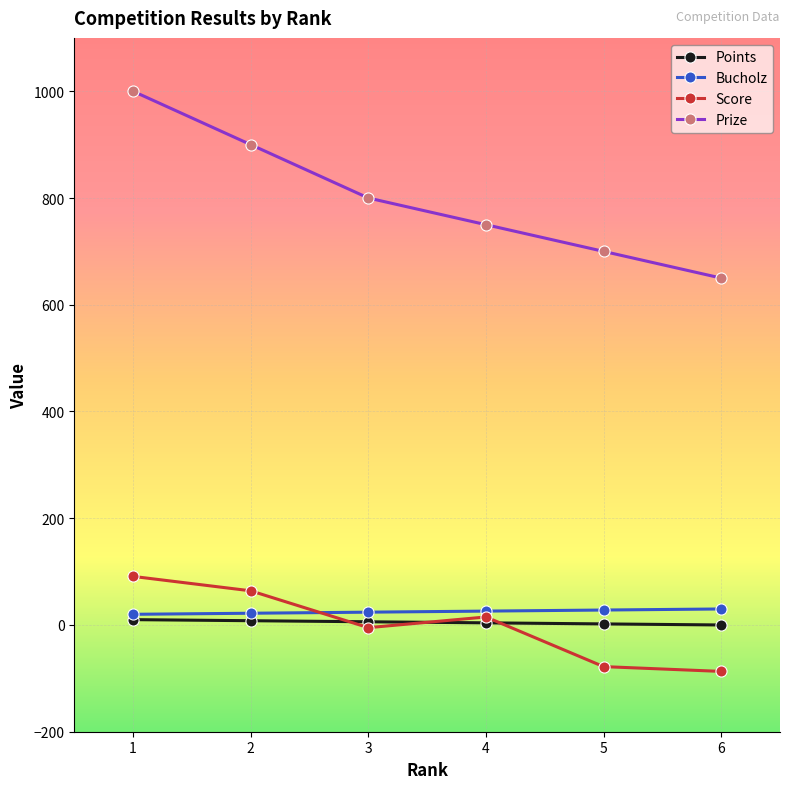

True or false: Bucholz and Prize cross at least once.

False